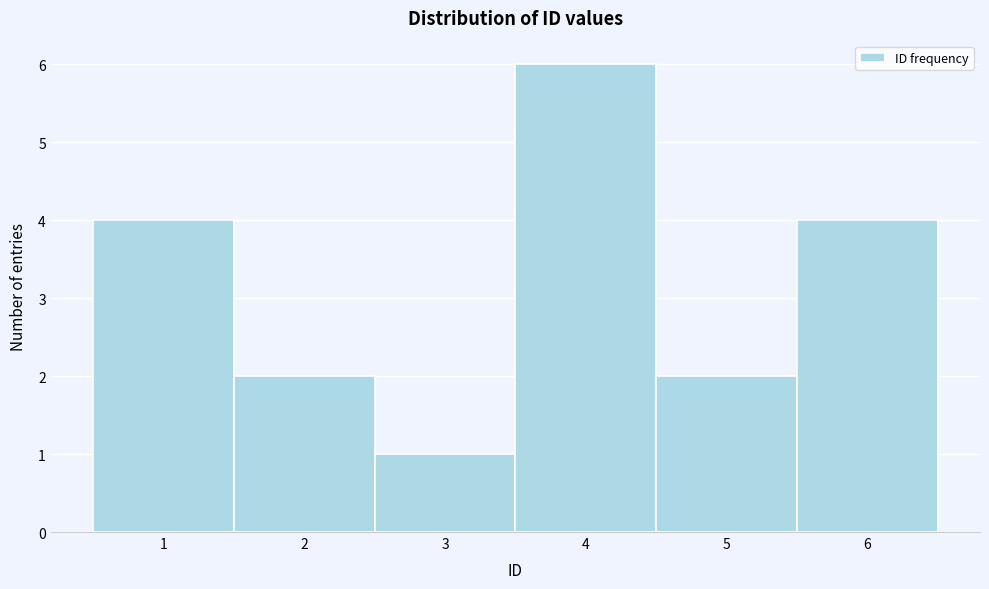

How tall is the bar that spans 3.5 to 4.5 on the x-axis? The values are not printed on the chart, so give them approximately, as read against the axis.

6